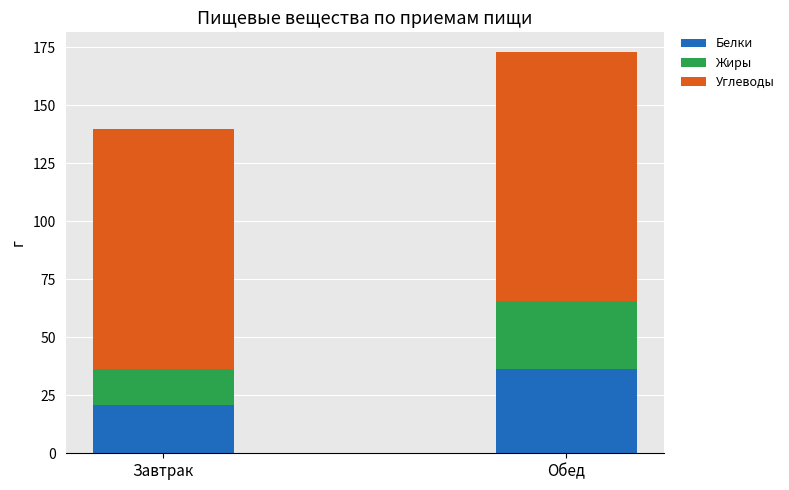

Is it true that Белки equals 20.9 at Завтрак?

True